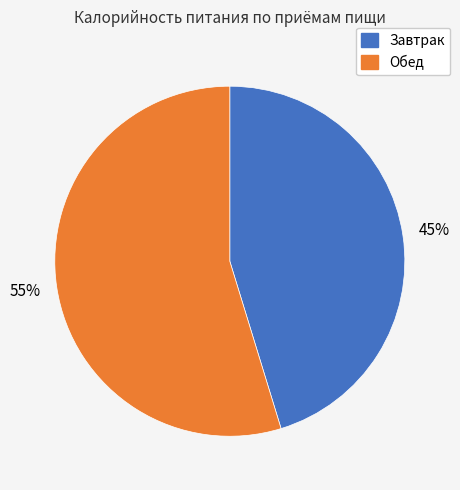

What percentage is the Завтрак slice, to the nearest percent?

45%